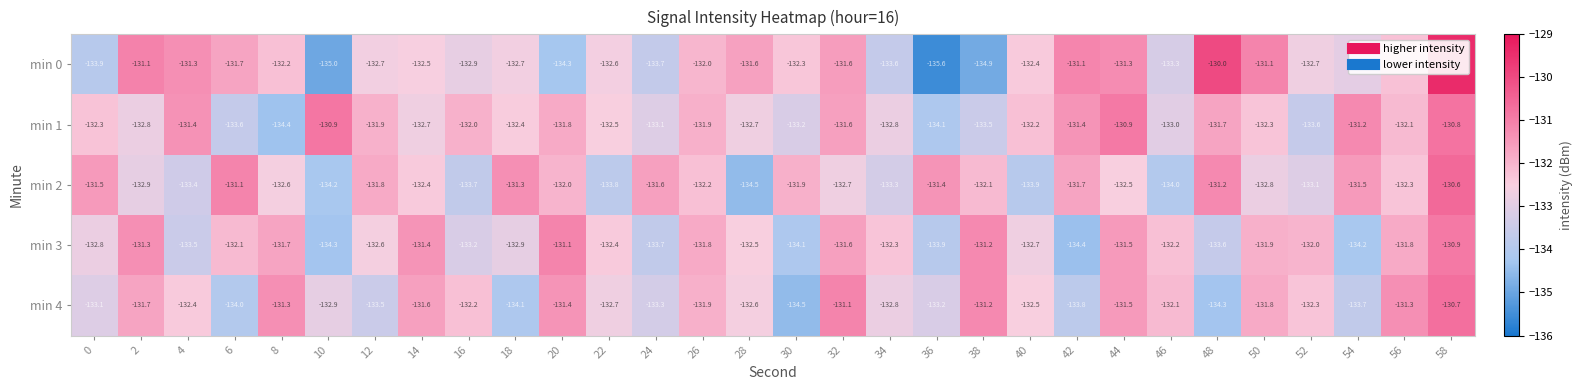

What is the maximum value shown in the chart?

-129.4